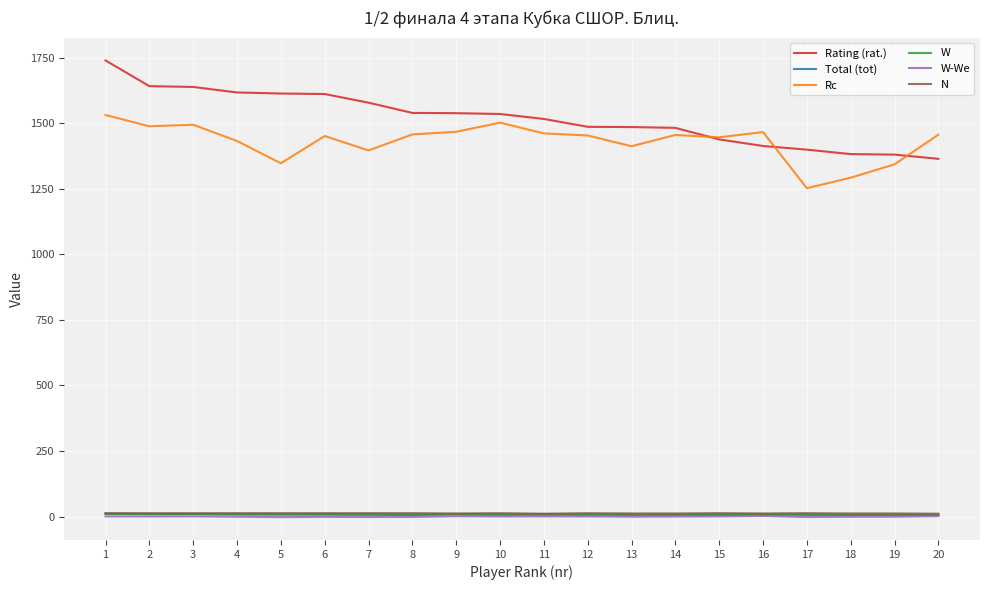

How many values in the W-We series are below 0?

9